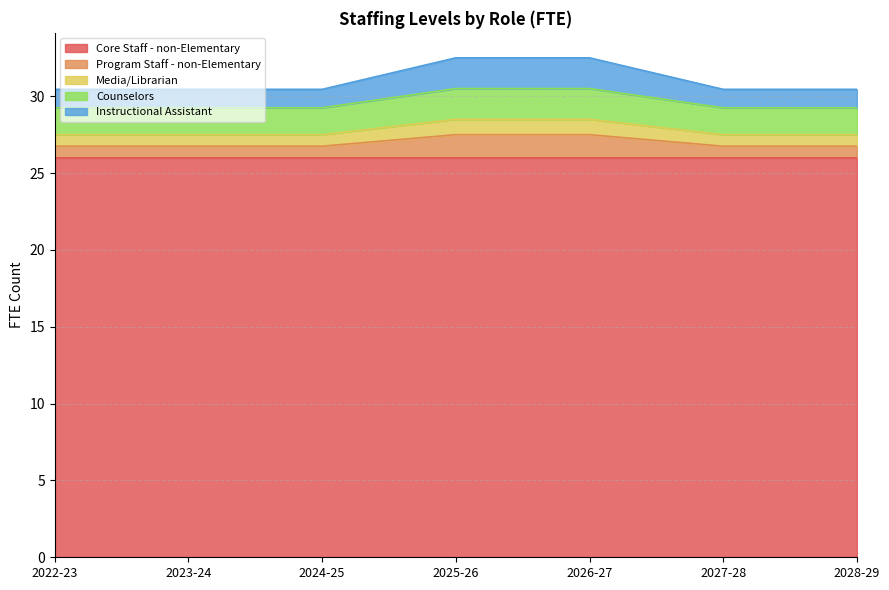

True or false: Counselors and Program Staff - non-Elementary intersect in this chart.

False